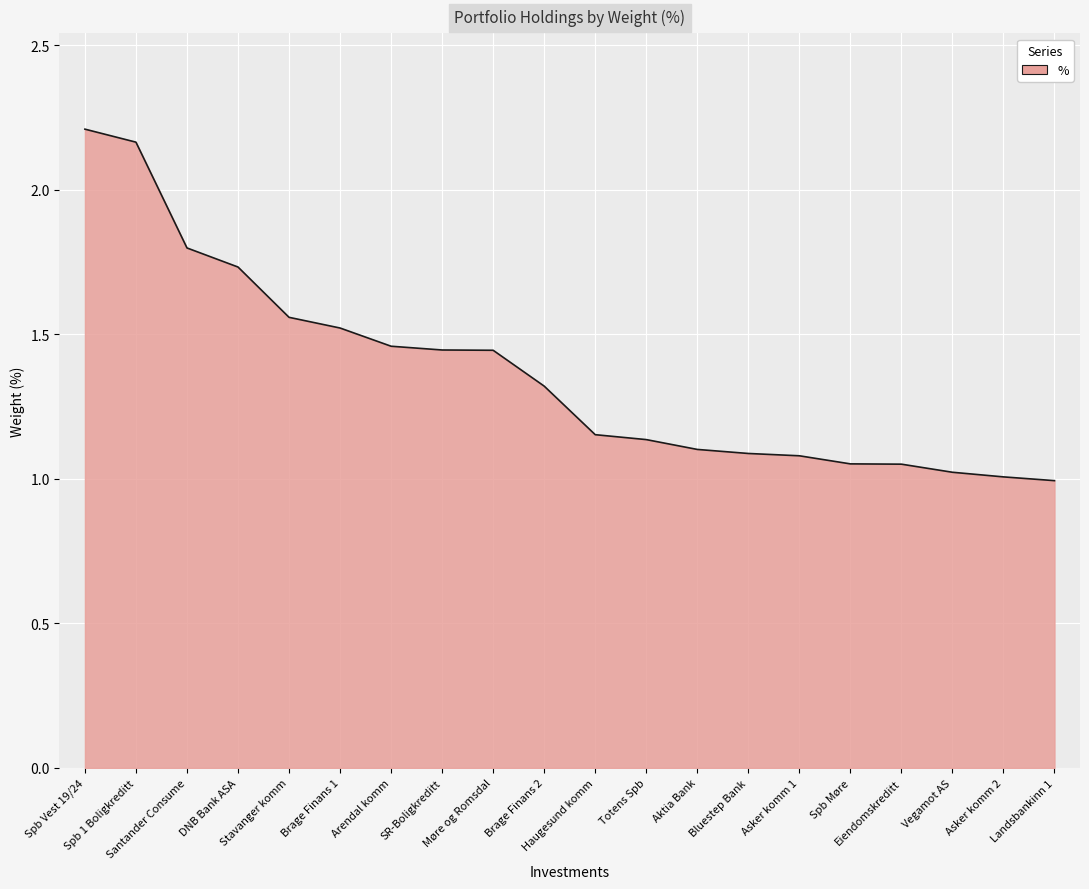

What is the smallest value displayed?

1.0